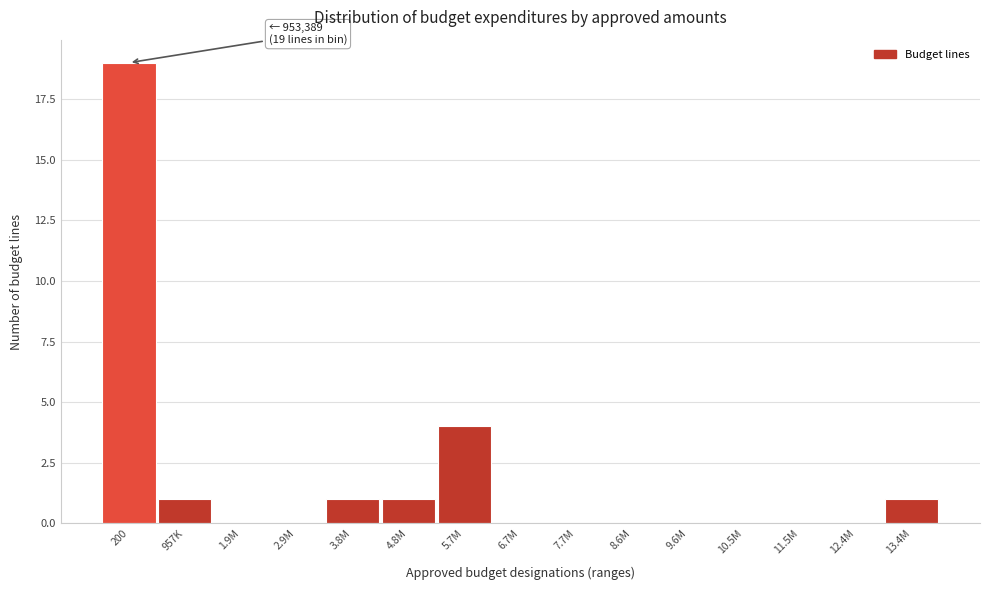

True or false: the data shows -11 at 7.7M.

False